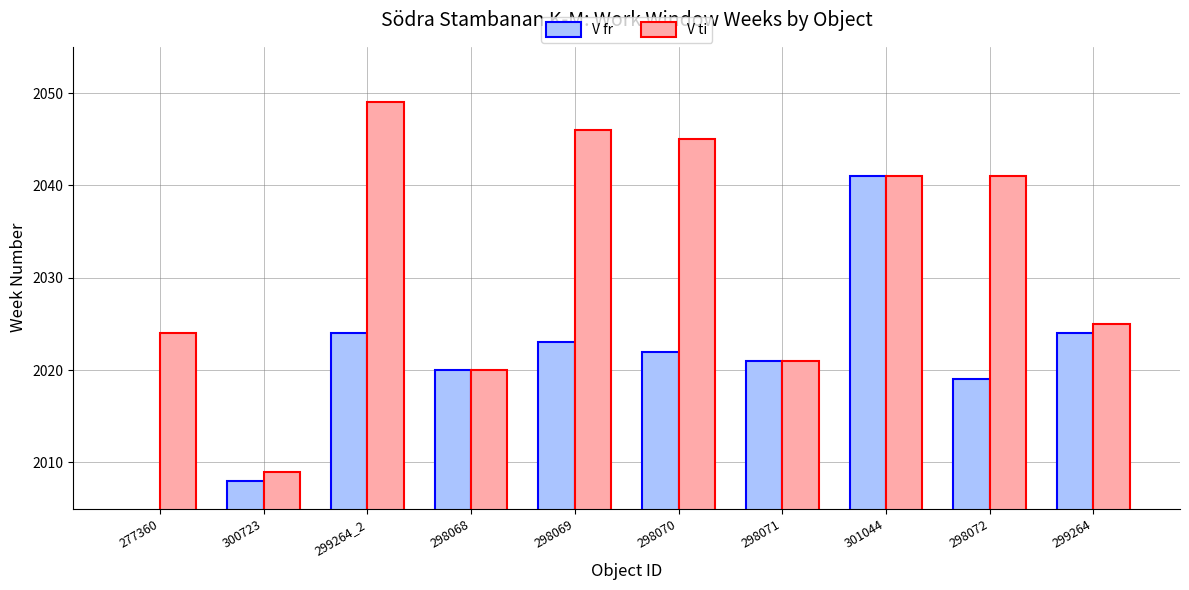

Reading left to right, transcribe all the data shown in this chart.

V fr: 1952	2008	2024	2020	2023	2022	2021	2041	2019	2024
V ti: 2024	2009	2049	2020	2046	2045	2021	2041	2041	2025